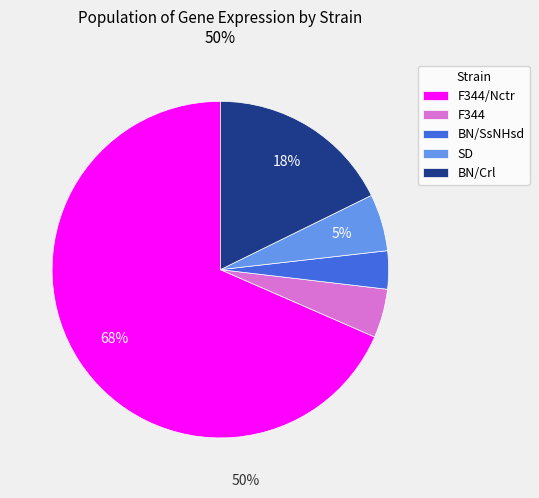

Combined, do F344/Nctr and SD account for over 50%?

Yes